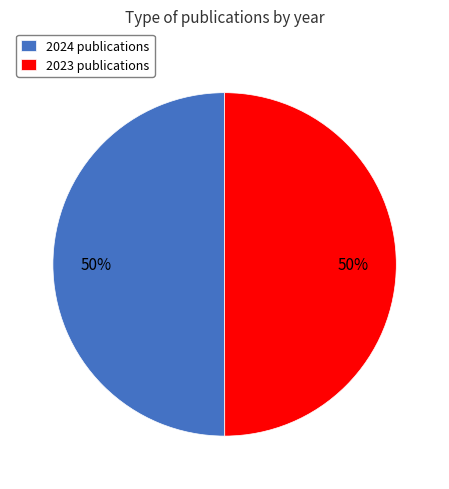

To the nearest percent, what is the average slice percentage?

50%